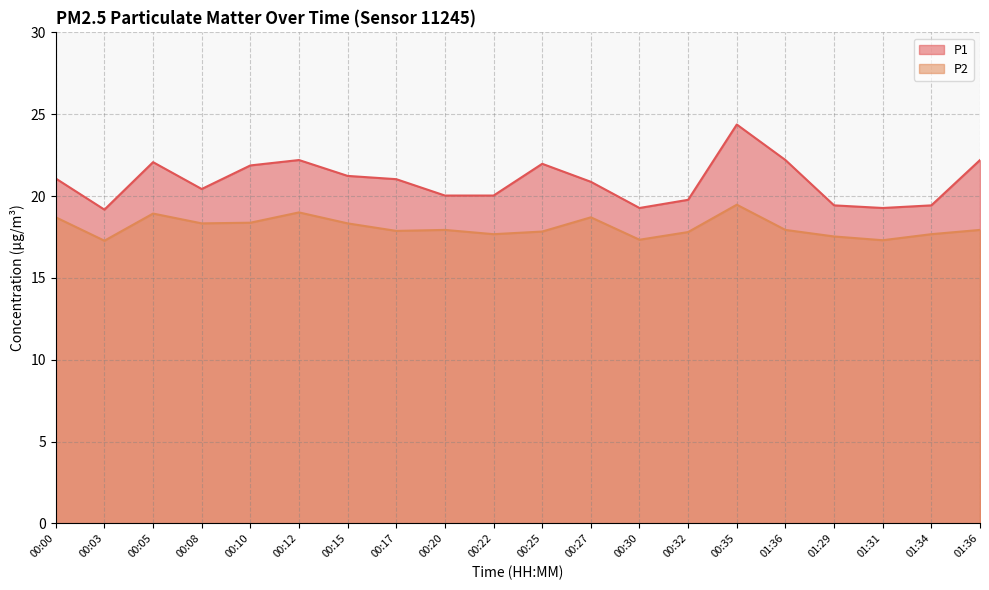

Reading right to left, extract all data points from this chart.

P1: 01:36=22.2	01:34=19.4	01:31=19.3	01:29=19.4	01:36=22.2	00:35=24.4	00:32=19.8	00:30=19.3	00:27=20.9	00:25=22.0	00:22=20.0	00:20=20.0	00:17=21.0	00:15=21.2	00:12=22.2	00:10=21.9	00:08=20.4	00:05=22.1	00:03=19.2	00:00=21.1
P2: 01:36=17.9	01:34=17.7	01:31=17.3	01:29=17.5	01:36=17.9	00:35=19.5	00:32=17.8	00:30=17.3	00:27=18.7	00:25=17.8	00:22=17.7	00:20=17.9	00:17=17.9	00:15=18.3	00:12=19.0	00:10=18.4	00:08=18.3	00:05=18.9	00:03=17.3	00:00=18.7